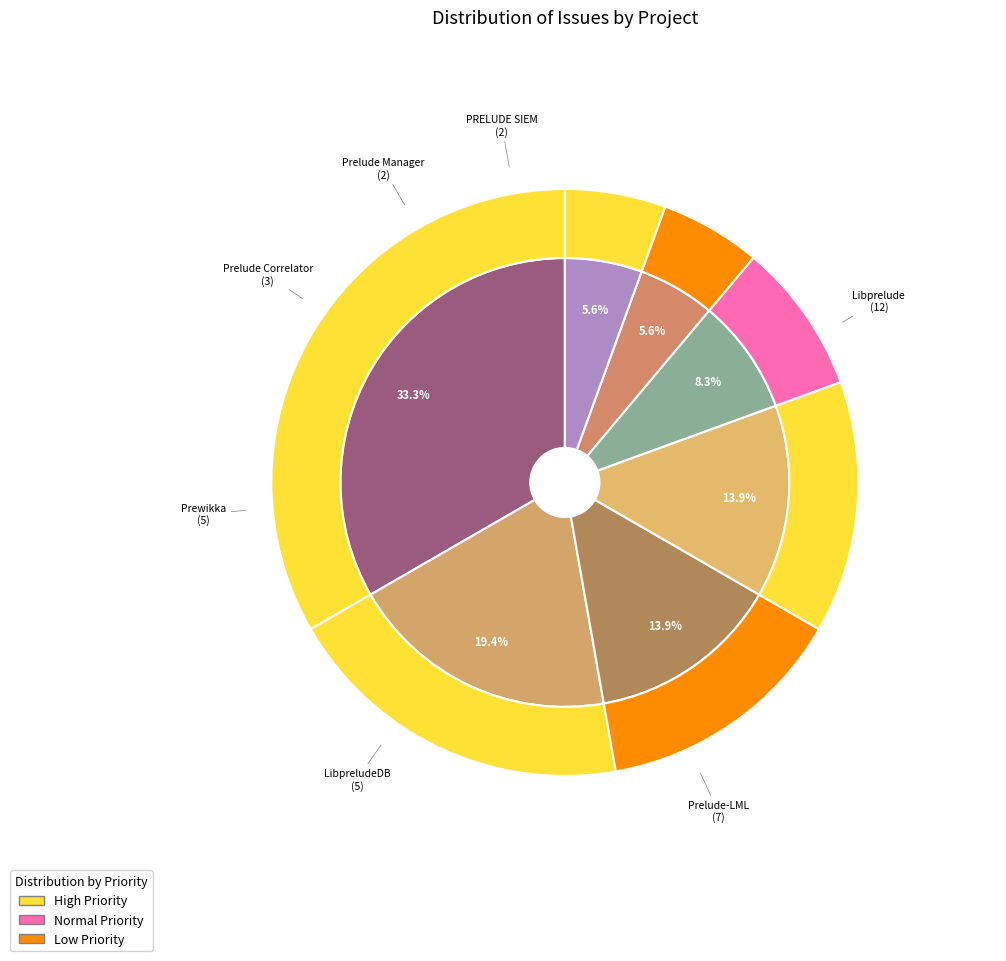

Count the number of slices in the pie.

7